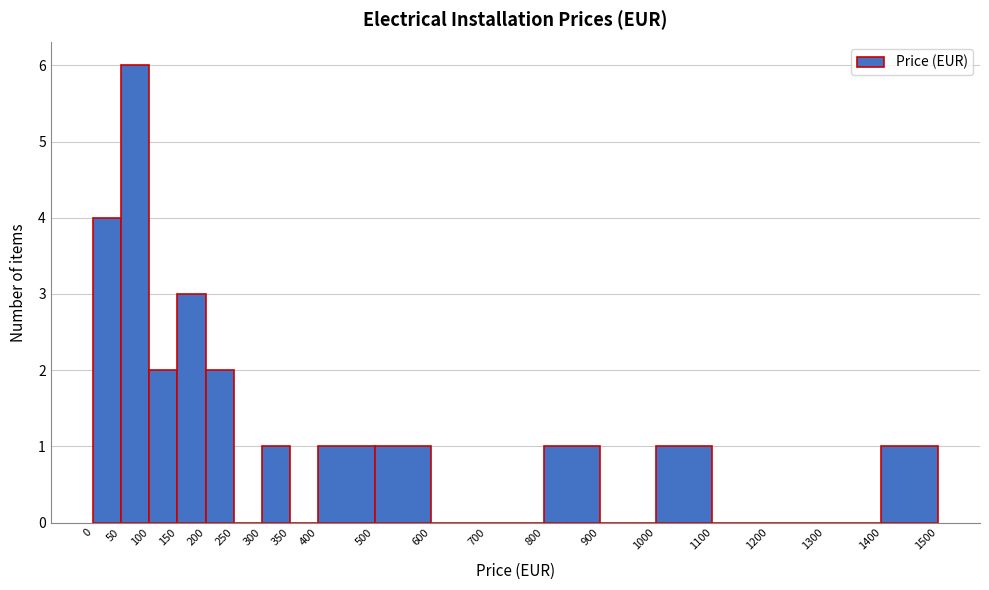

Over which range of the x-axis is the bar tallest?

50 to 100